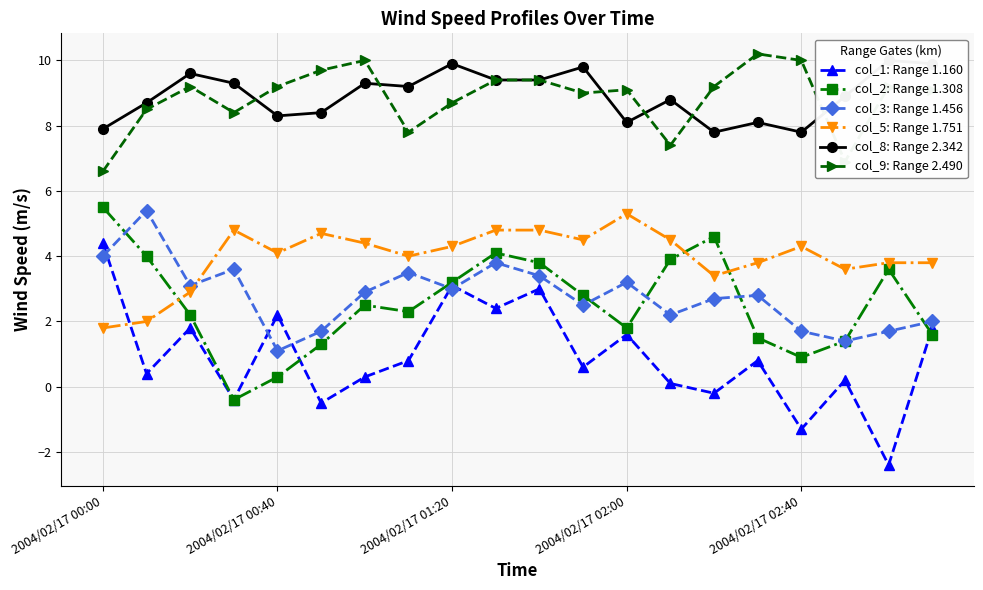

How many lines are shown in the chart?

6